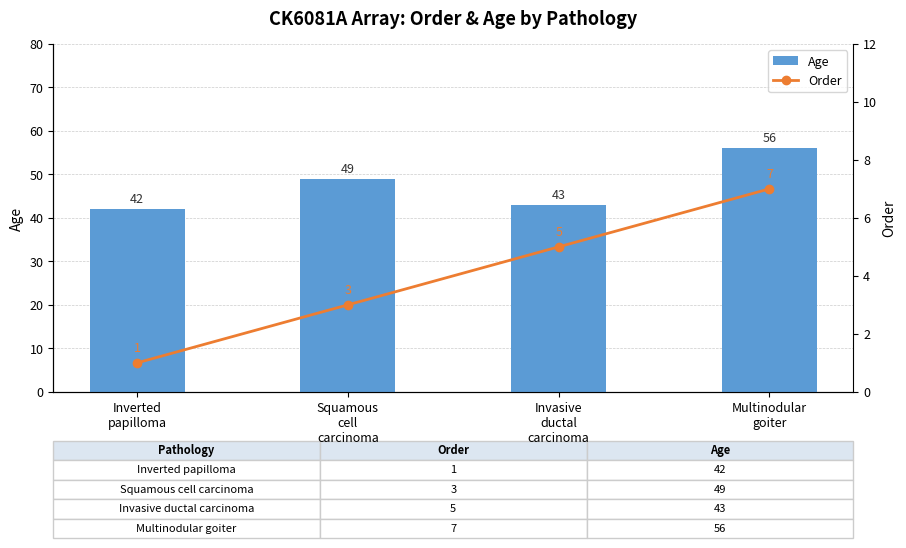

The value of Age at Squamous
cell
carcinoma is 33. True or false?

False